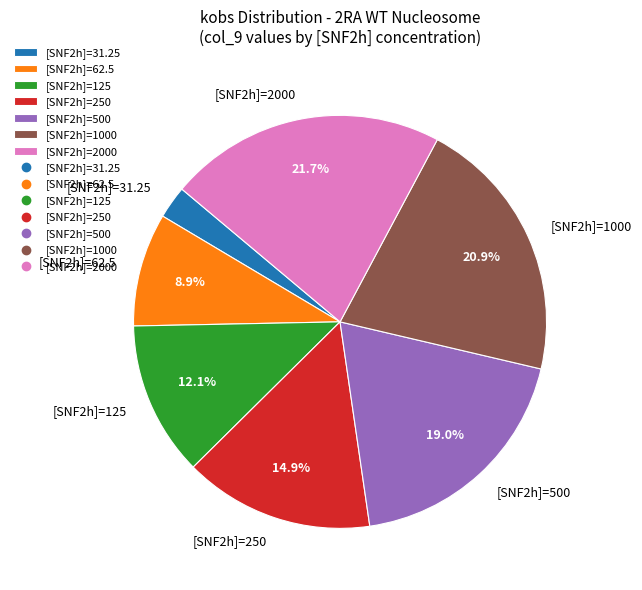

To the nearest percent, what is the average slice percentage?

14%